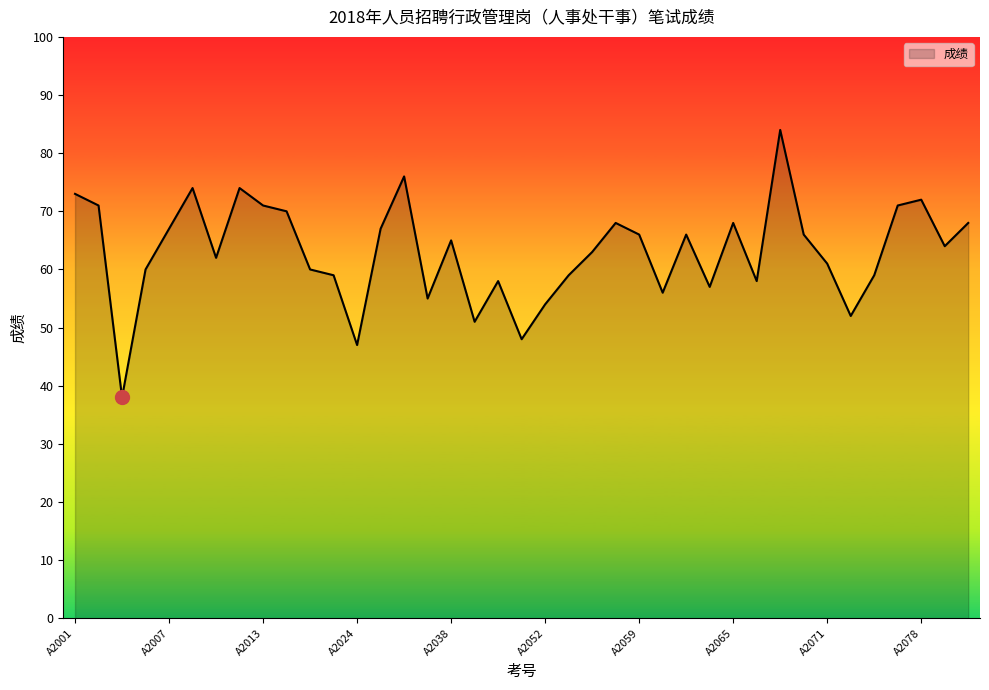

What is the smallest value displayed?

38